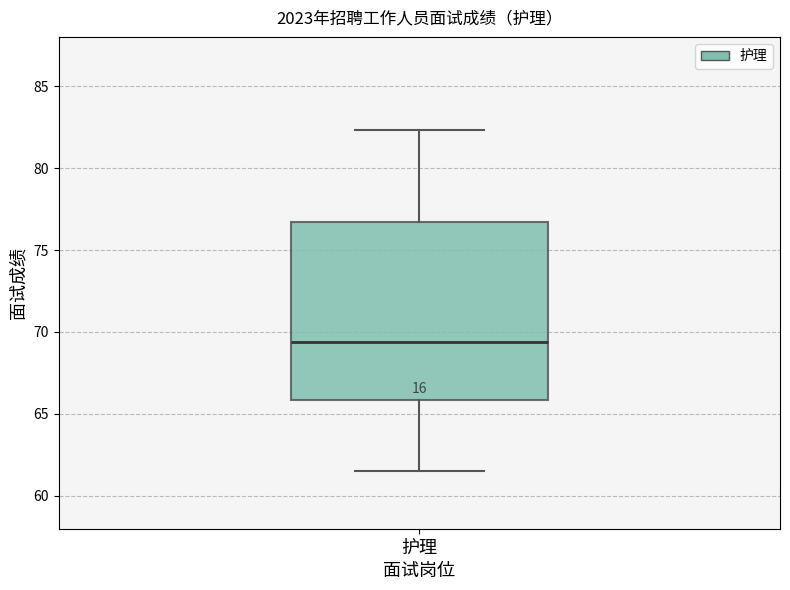

Read this box plot against the y-axis: the position of the median line, the range covered by the box, and the ends of both whiskers. The values are not printed on the chart, so give them approximately, as read against the axis.

median 69.5, box 66.0 to 76.5, whiskers 61.5 to 82.5